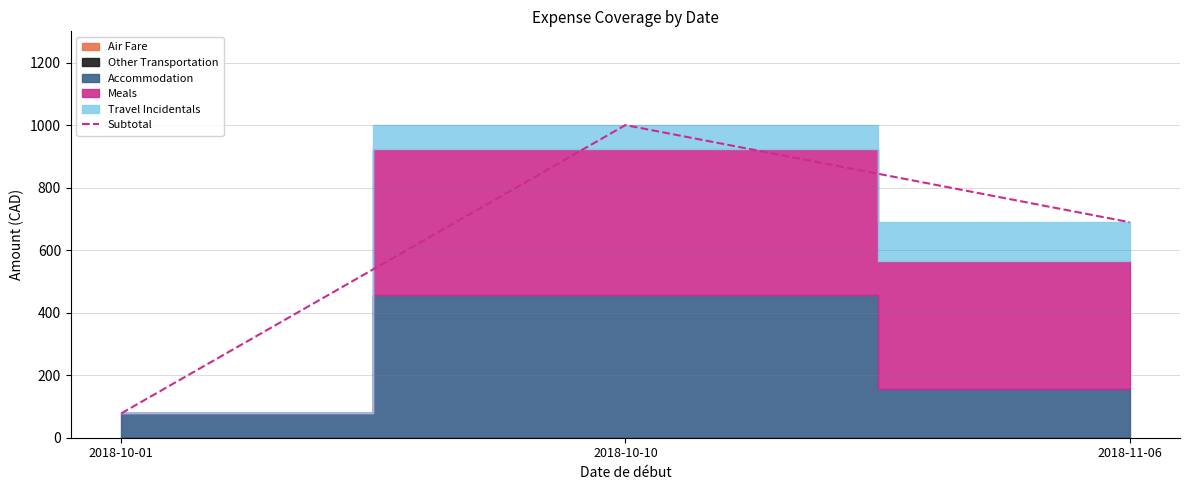

What is the label of the 2nd point from the right?

2018-10-10